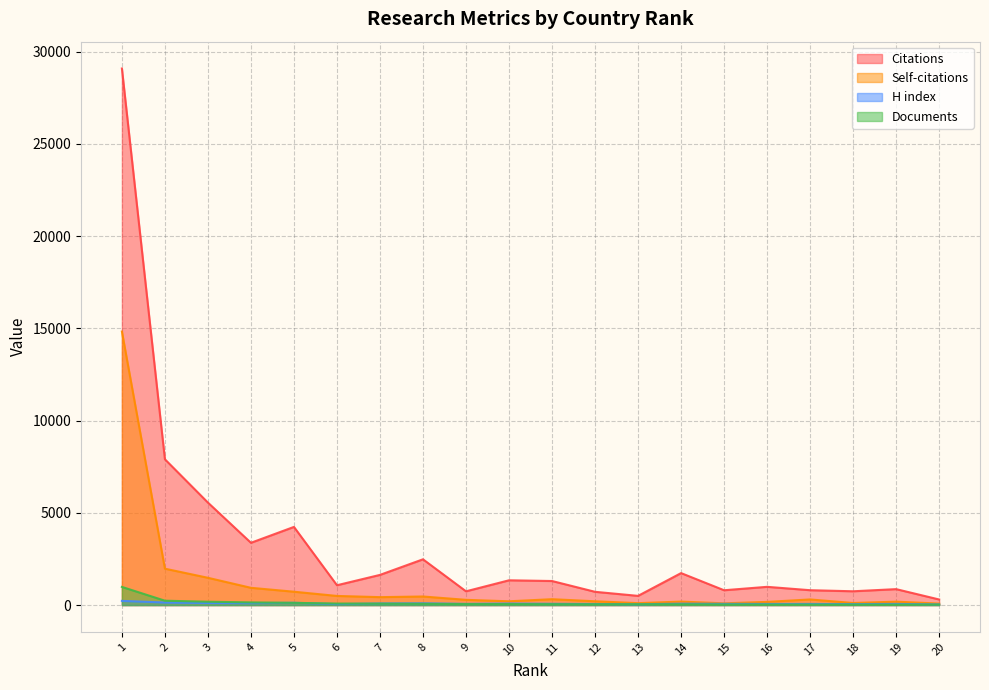

Between 4 and 6, which series saw the biggest shift?

Citations